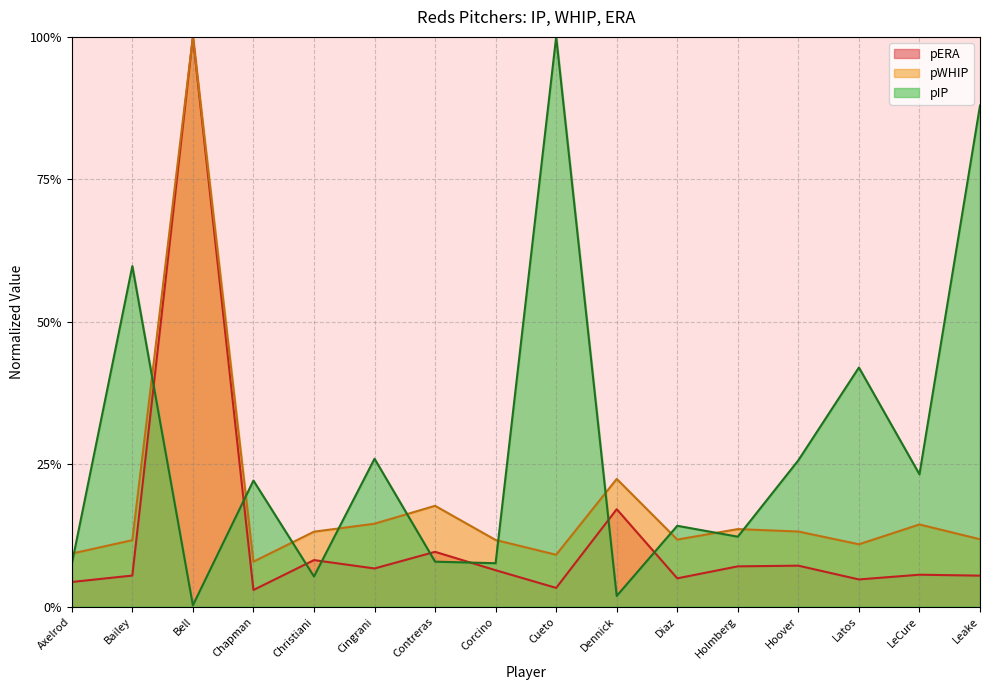

Reading left to right, extract all data points from this chart.

pIP: Axelrod=0.1	Bailey=0.6	Bell=0.0	Chapman=0.2	Christiani=0.1	Cingrani=0.3	Contreras=0.1	Corcino=0.1	Cueto=1.0	Dennick=0.0	Diaz=0.1	Holmberg=0.1	Hoover=0.3	Latos=0.4	LeCure=0.2	Leake=0.9
pWHIP: Axelrod=0.1	Bailey=0.1	Bell=1.0	Chapman=0.1	Christiani=0.1	Cingrani=0.1	Contreras=0.2	Corcino=0.1	Cueto=0.1	Dennick=0.2	Diaz=0.1	Holmberg=0.1	Hoover=0.1	Latos=0.1	LeCure=0.1	Leake=0.1
pERA: Axelrod=0.0	Bailey=0.1	Bell=1.0	Chapman=0.0	Christiani=0.1	Cingrani=0.1	Contreras=0.1	Corcino=0.1	Cueto=0.0	Dennick=0.2	Diaz=0.1	Holmberg=0.1	Hoover=0.1	Latos=0.0	LeCure=0.1	Leake=0.1